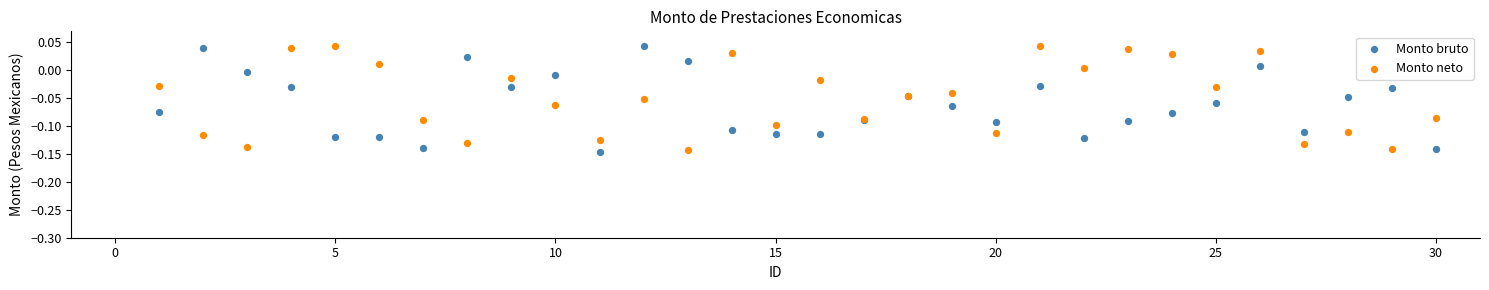

What is the X range (max minus min) for the scatter plot?

29.0